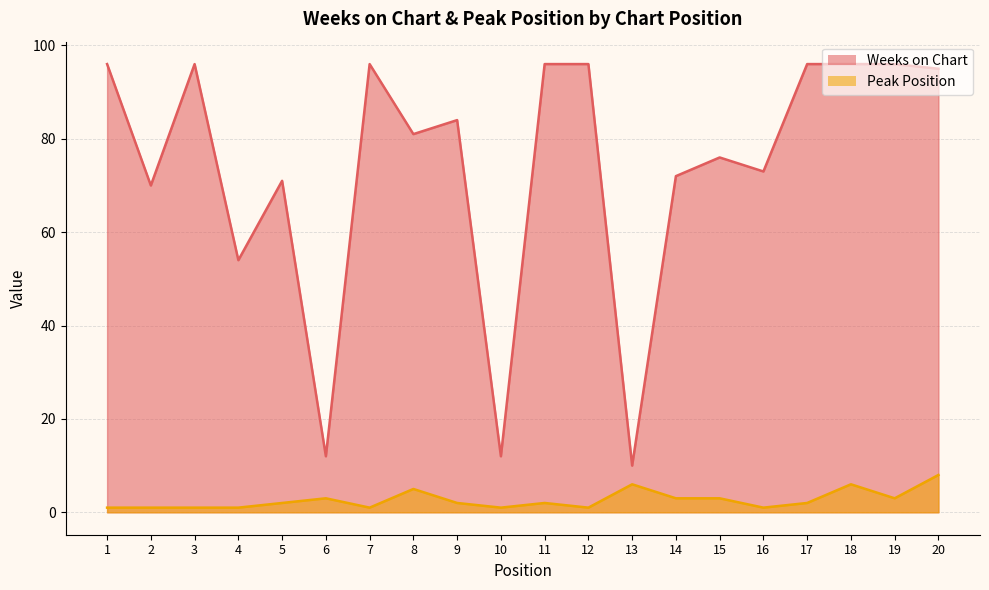

True or false: Weeks on Chart has more than 2 interior local peaks.

True